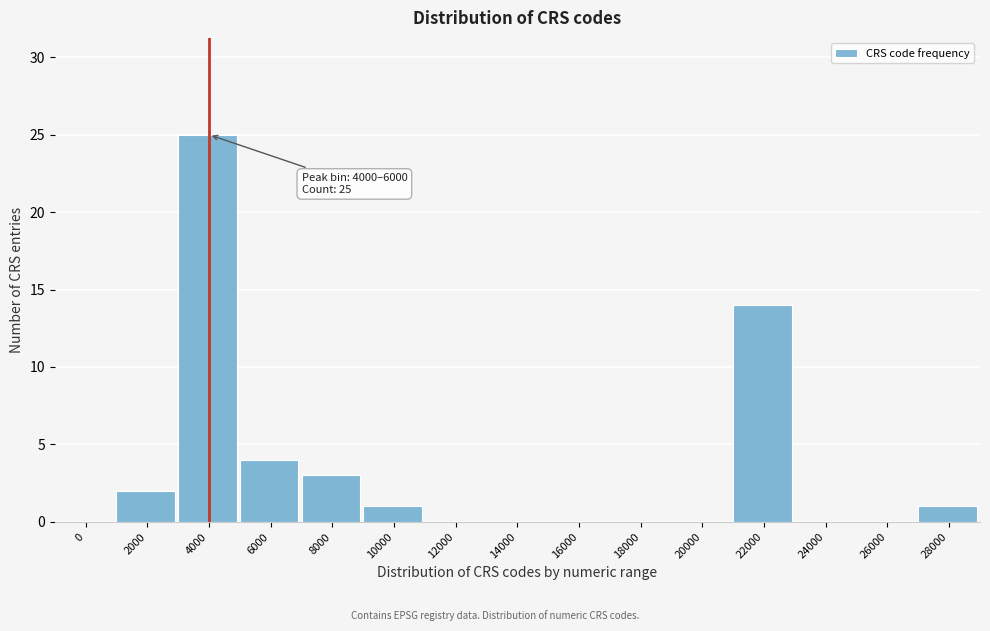

Reading left to right, list all the values displayed in this chart.

0=0	2000=2	4000=25	6000=4	8000=3	10000=1	12000=0	14000=0	16000=0	18000=0	20000=0	22000=14	24000=0	26000=0	28000=1